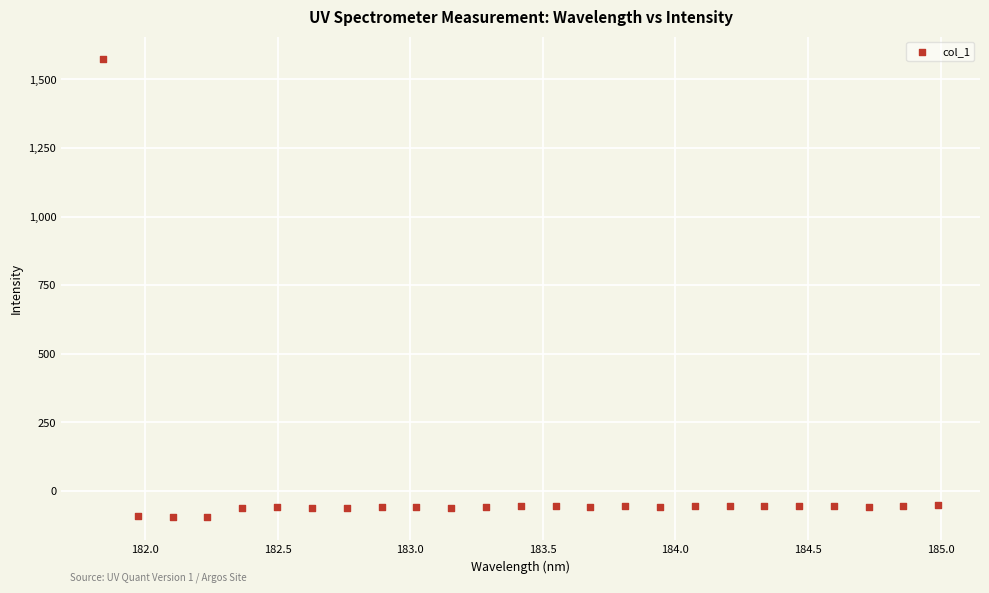

What is the range of X values (max minus min)?

3.1